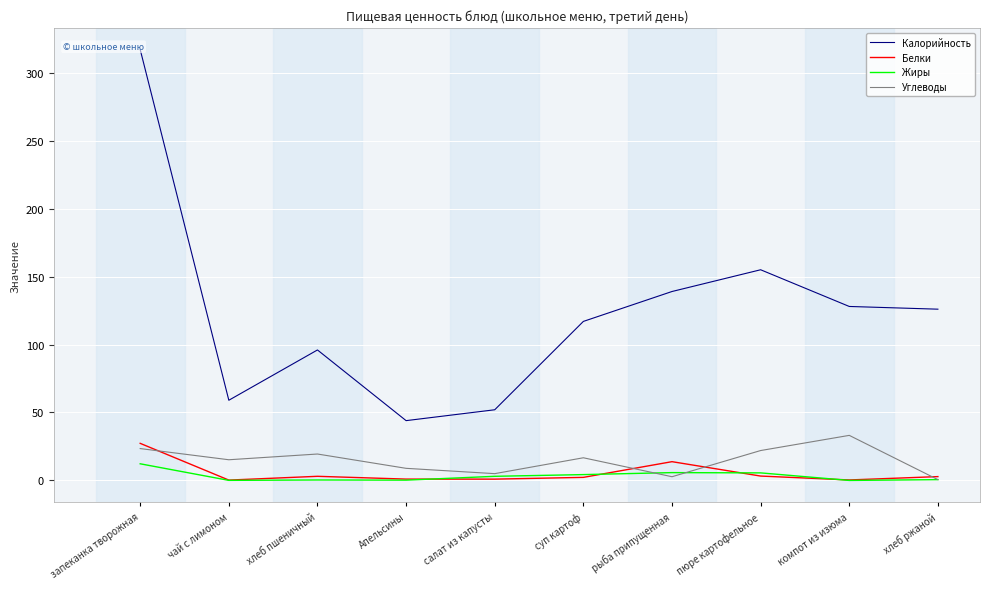

At which label is Жиры closest to 6?

рыба припущенная